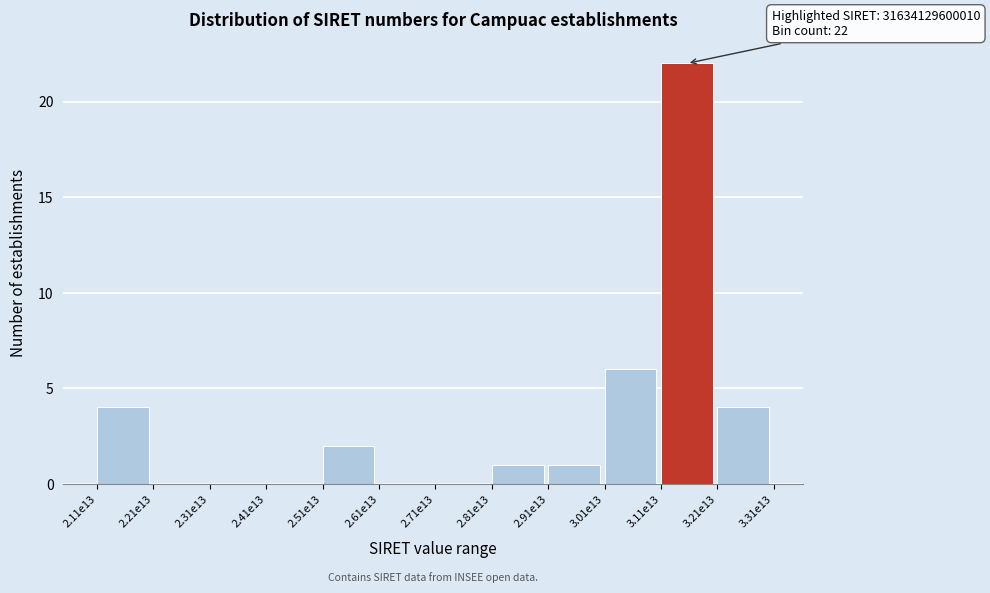

Reading left to right, extract all data points from this chart.

2.11e13=4	2.21e13=0	2.31e13=0	2.41e13=0	2.51e13=2	2.61e13=0	2.71e13=0	2.81e13=1	2.91e13=1	3.01e13=6	3.11e13=22	3.21e13=4